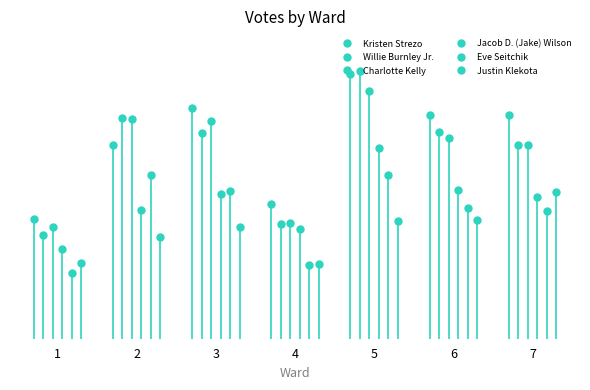

The value of Willie Burnley Jr. at 3 is 1525. True or false?

True